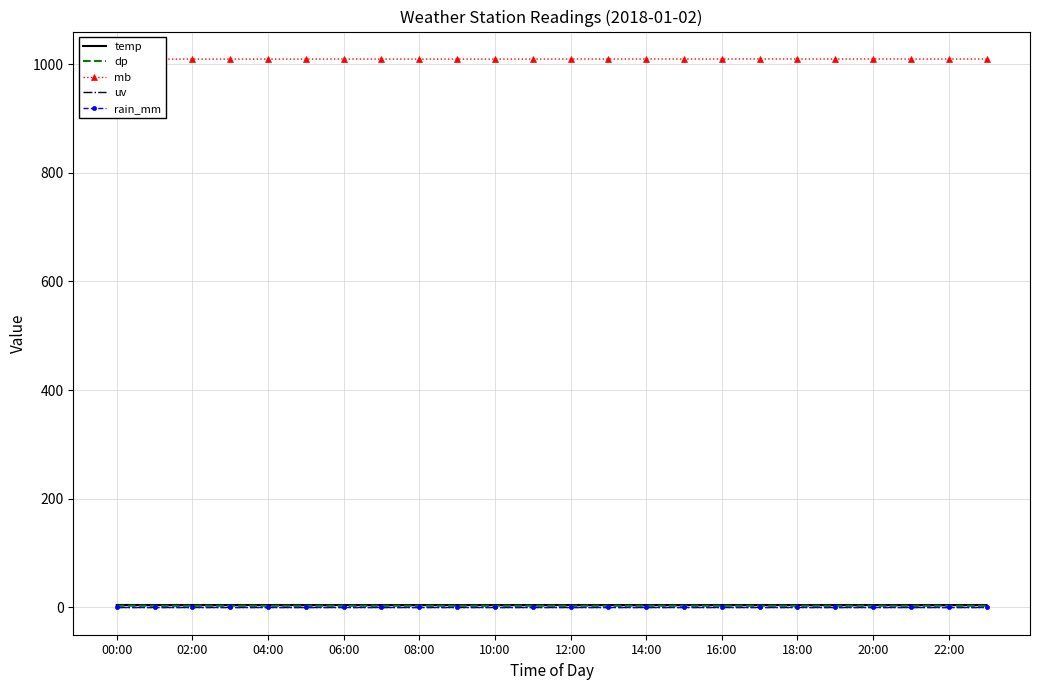

True or false: mb has a value of 1601.3 at 18:00.

False